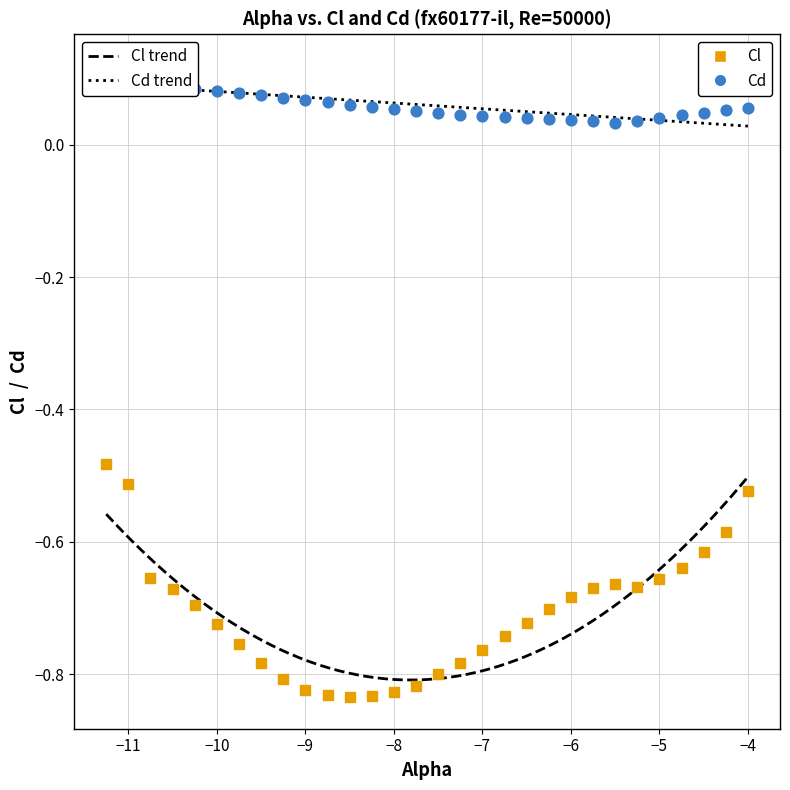

Across all data points, what is the range of Y values (max minus min)?

1.0